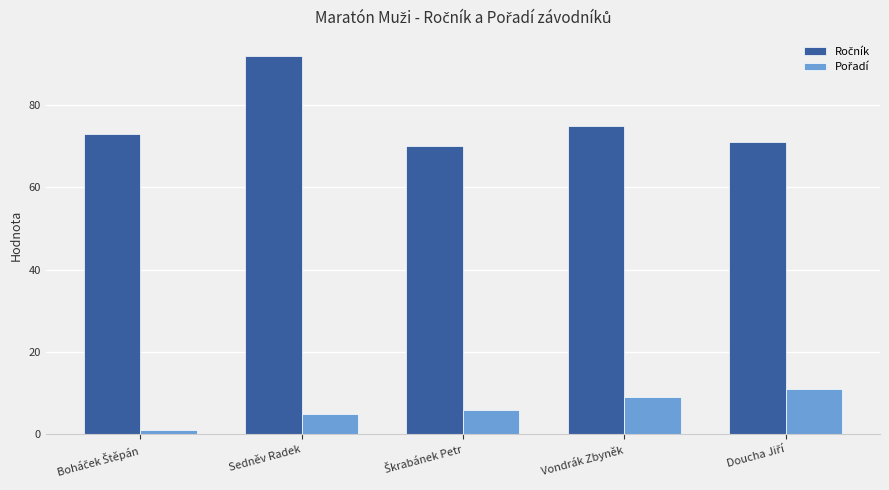

What is the spread (max minus min) of values at Sedněv Radek?

87